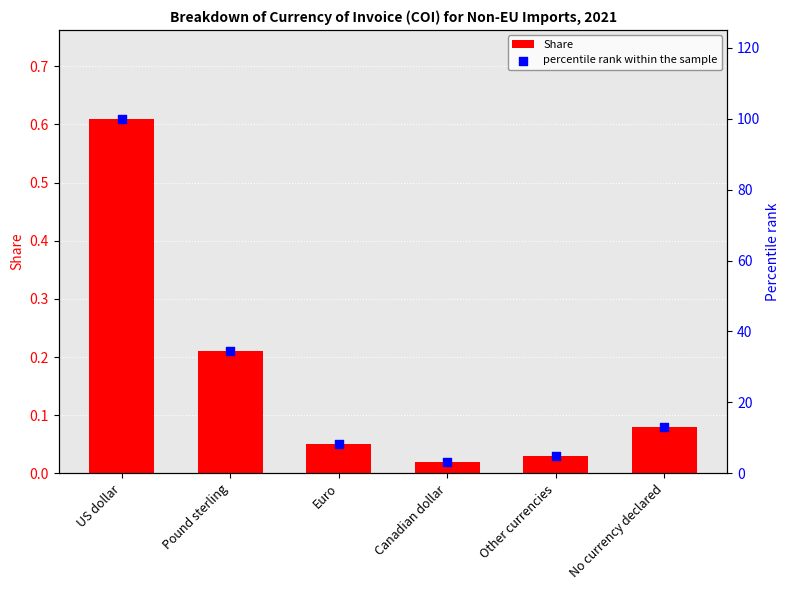

What are all the series names shown in the legend?

Share, percentile rank within the sample